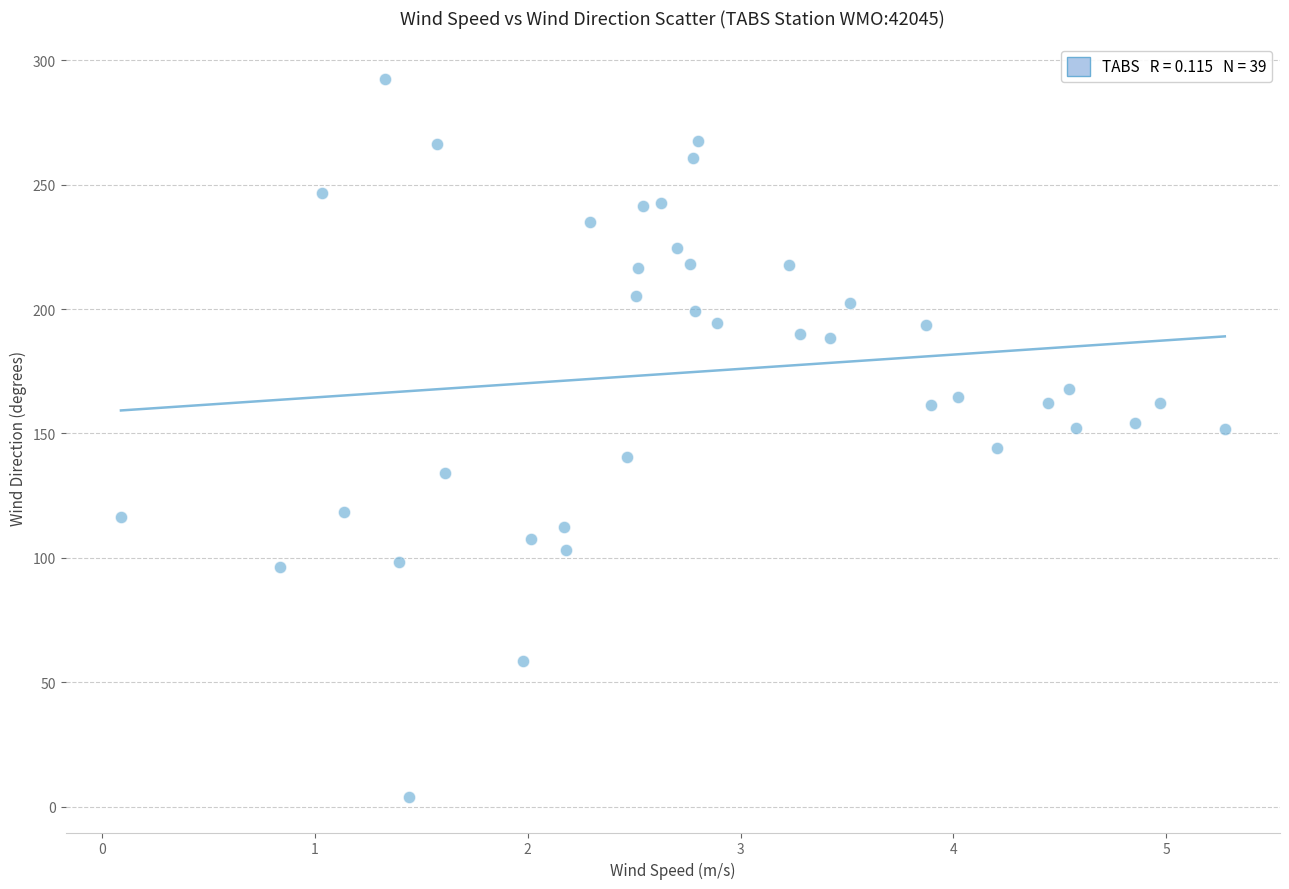

What is the range of X values (max minus min)?

5.2